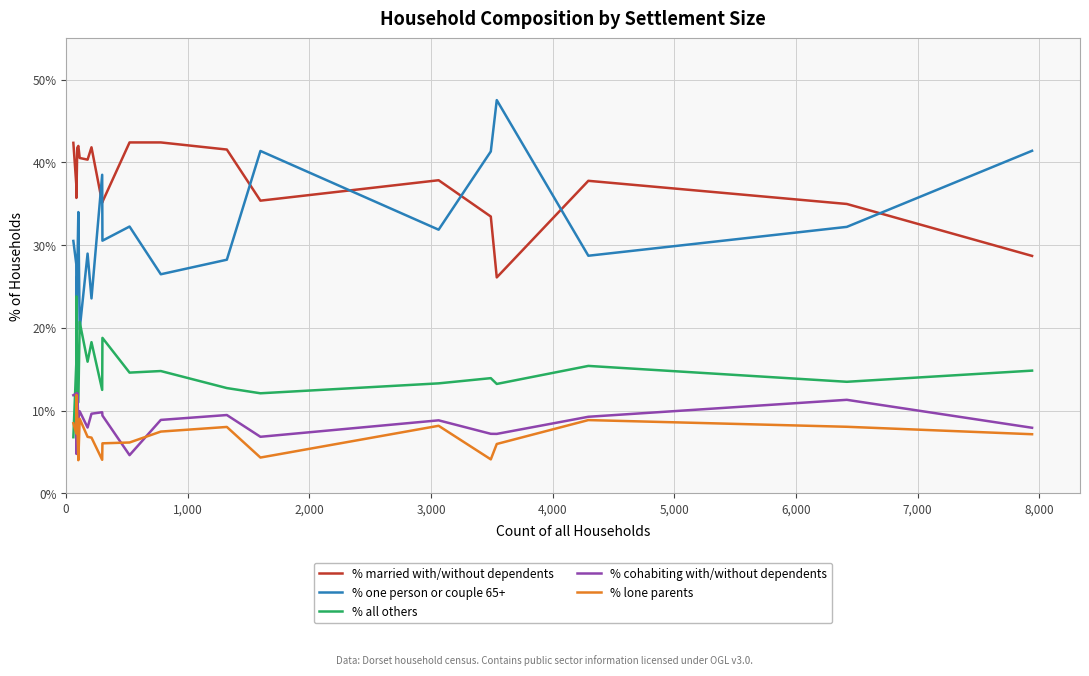

What is the minimum value shown in the chart?

4.0